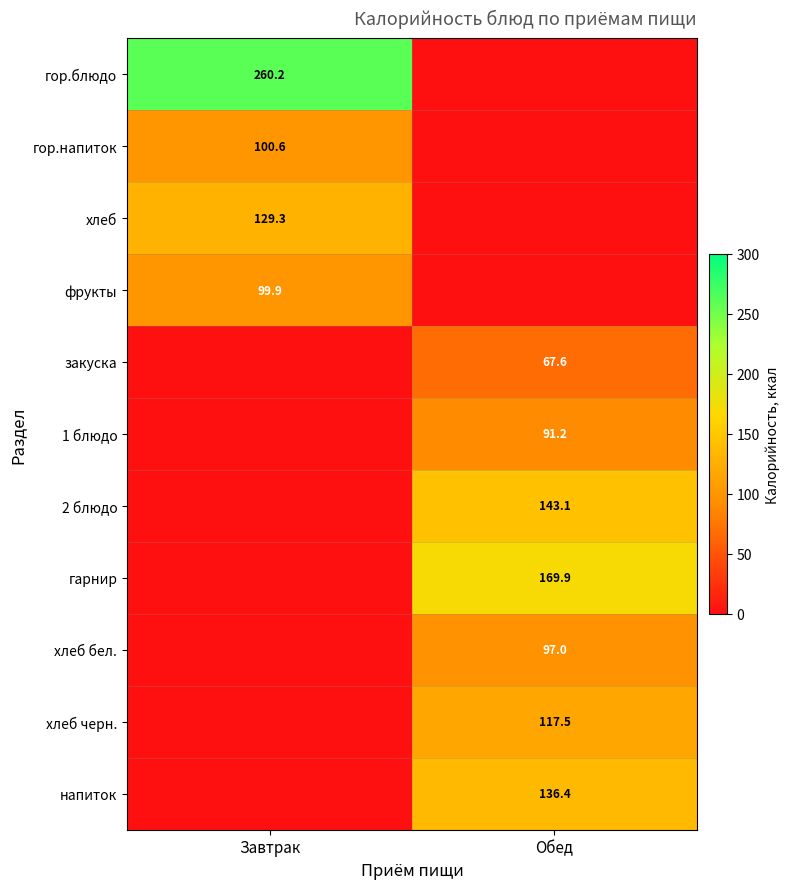

Is the value of 1 блюдо at Обед greater than the value of хлеб бел. at Обед?

No